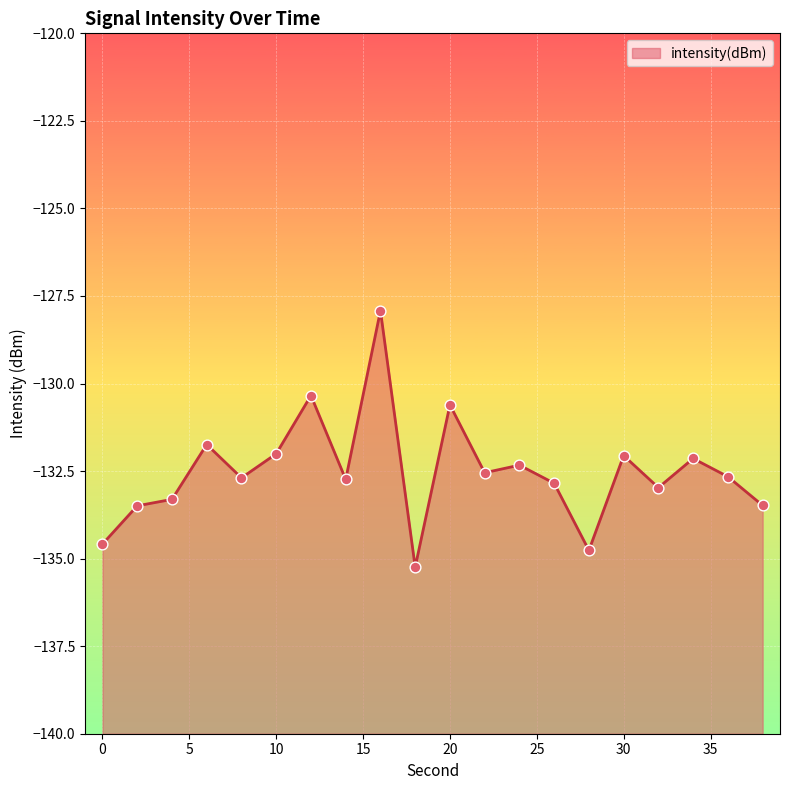

What is the change in value from 8 to 22?

+0.1